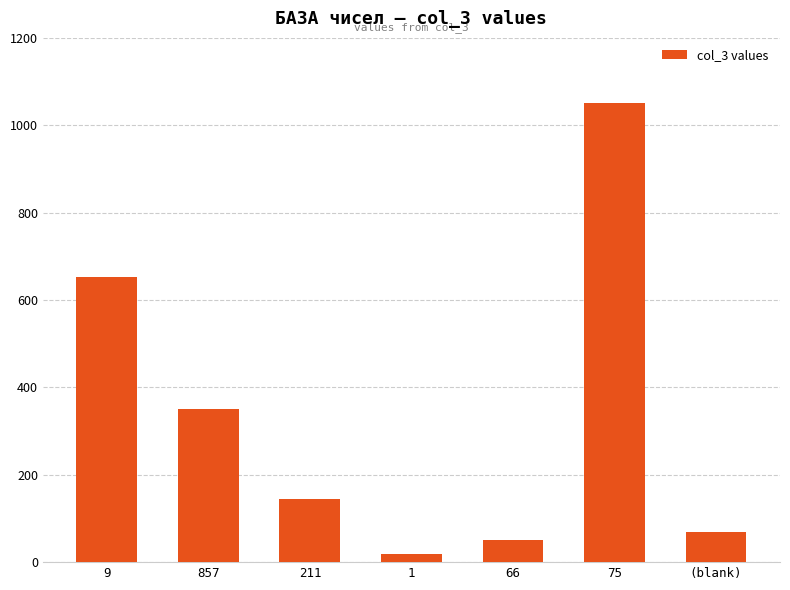

What is the smallest value displayed?

19